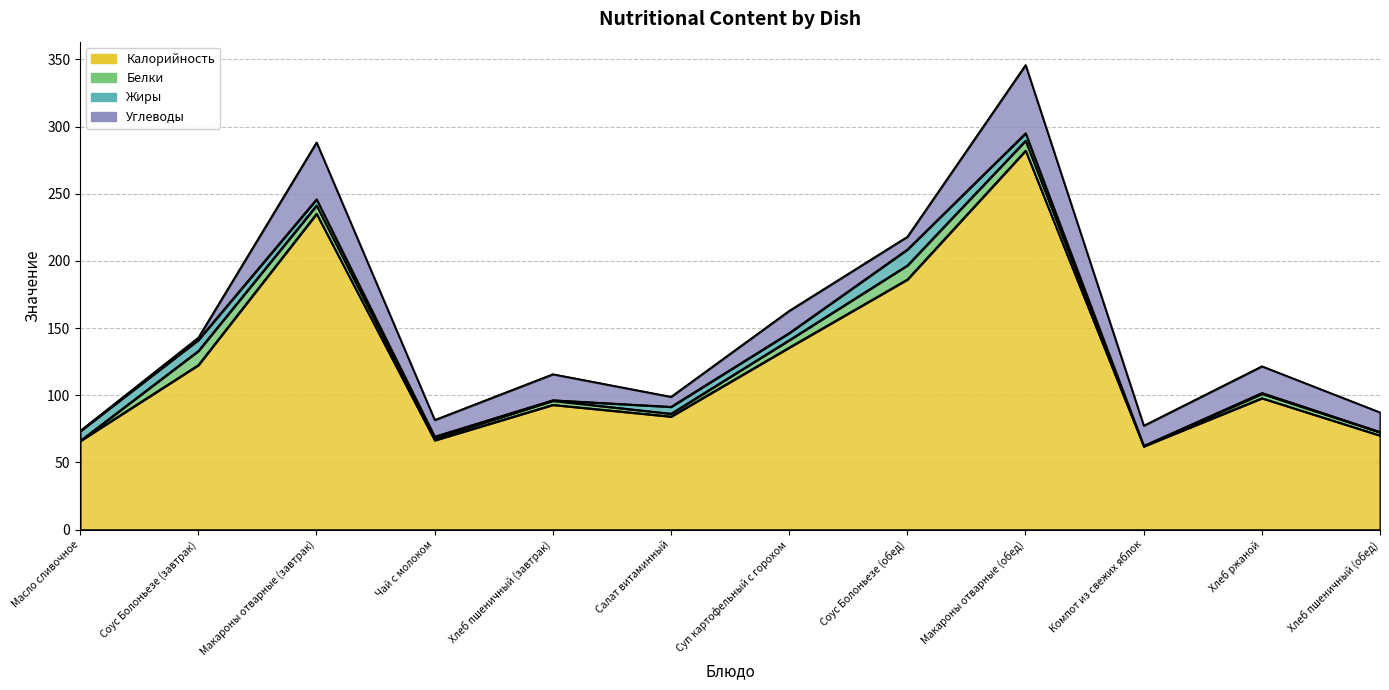

The value of Жиры at Суп картофельный с горохом is 3.7. True or false?

False